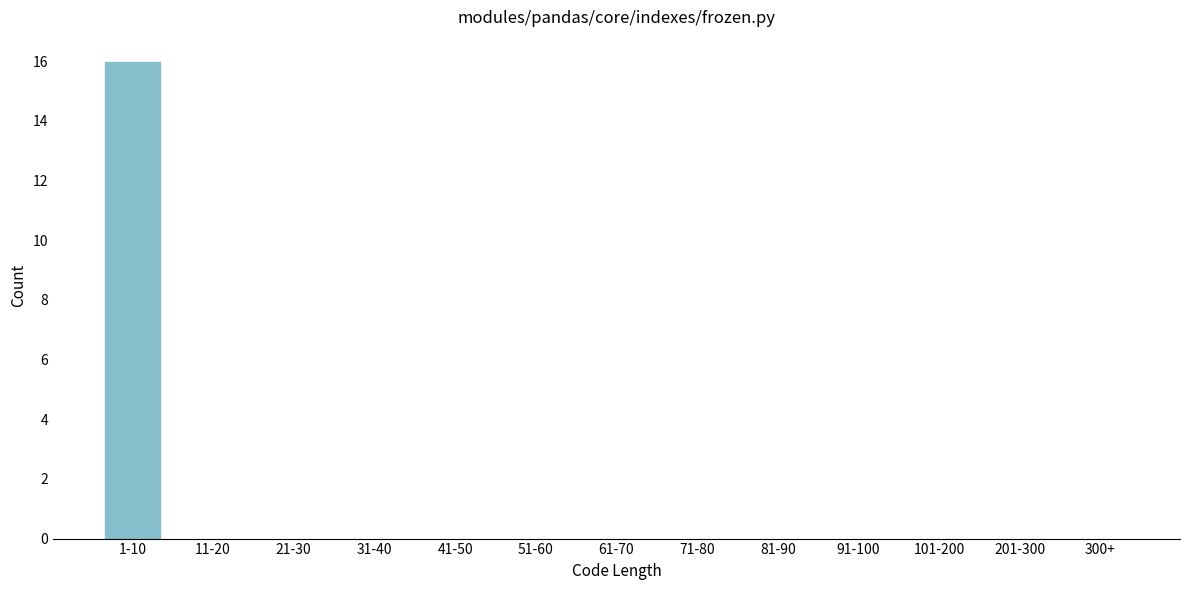

Reading right to left, what are all the values shown in this chart?

300+=0	201-300=0	101-200=0	91-100=0	81-90=0	71-80=0	61-70=0	51-60=0	41-50=0	31-40=0	21-30=0	11-20=0	1-10=16